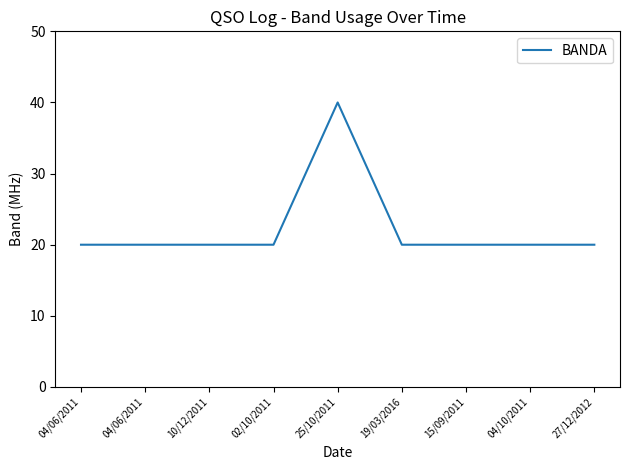

What is the ratio of the value at 25/10/2011 to the value at 10/12/2011?

2.0